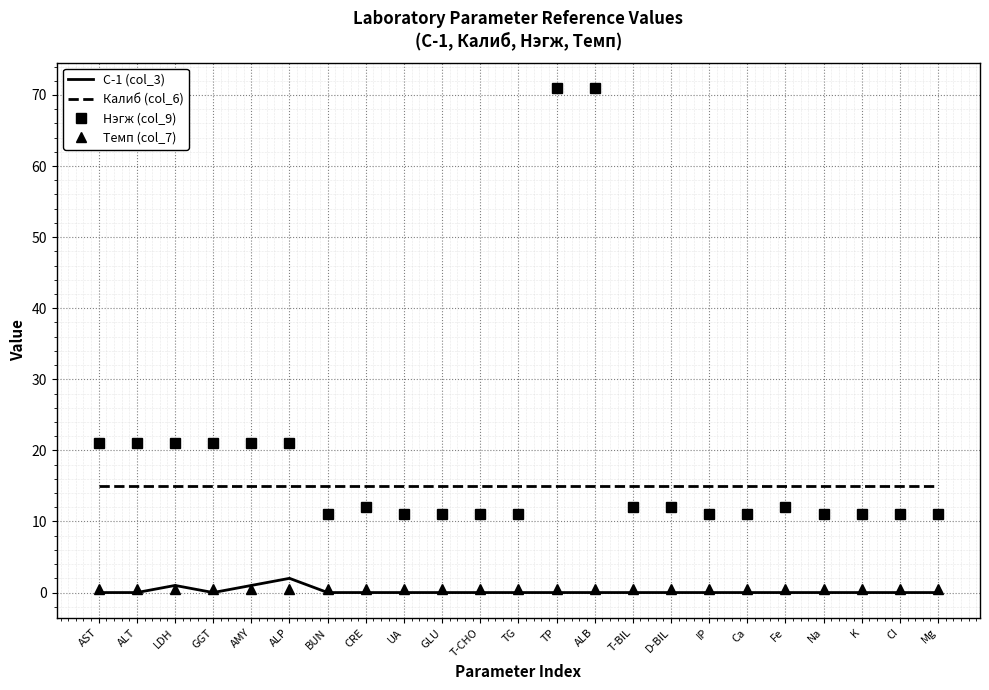

The Калиб (col_6) series shows 15.0 at ALP. True or false?

True